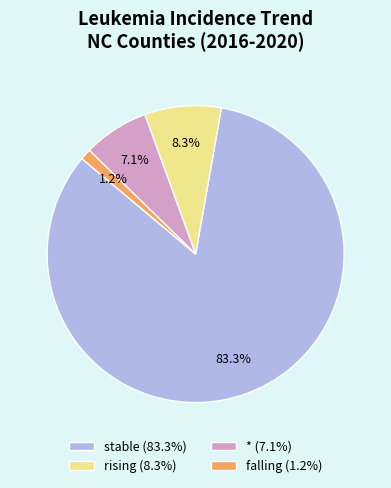

Rank the categories by value from lowest to highest.

falling (1.2%), * (7.1%), rising (8.3%), stable (83.3%)